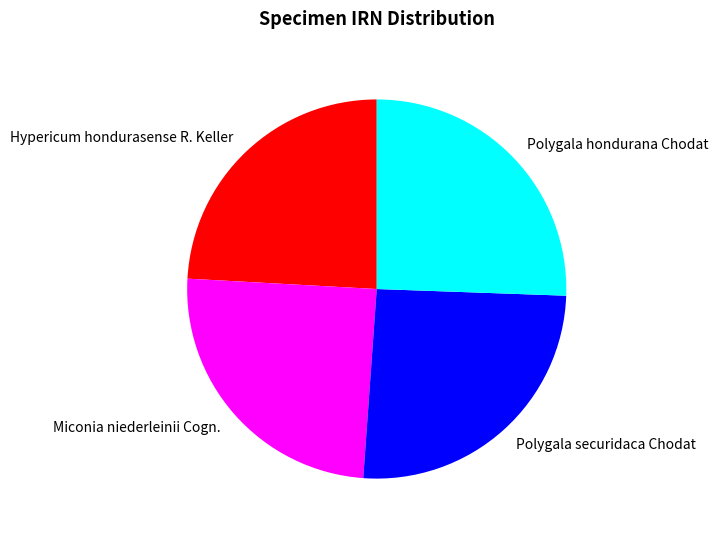

Between Polygala securidaca Chodat and Hypericum hondurasense R. Keller, which is larger?

Polygala securidaca Chodat